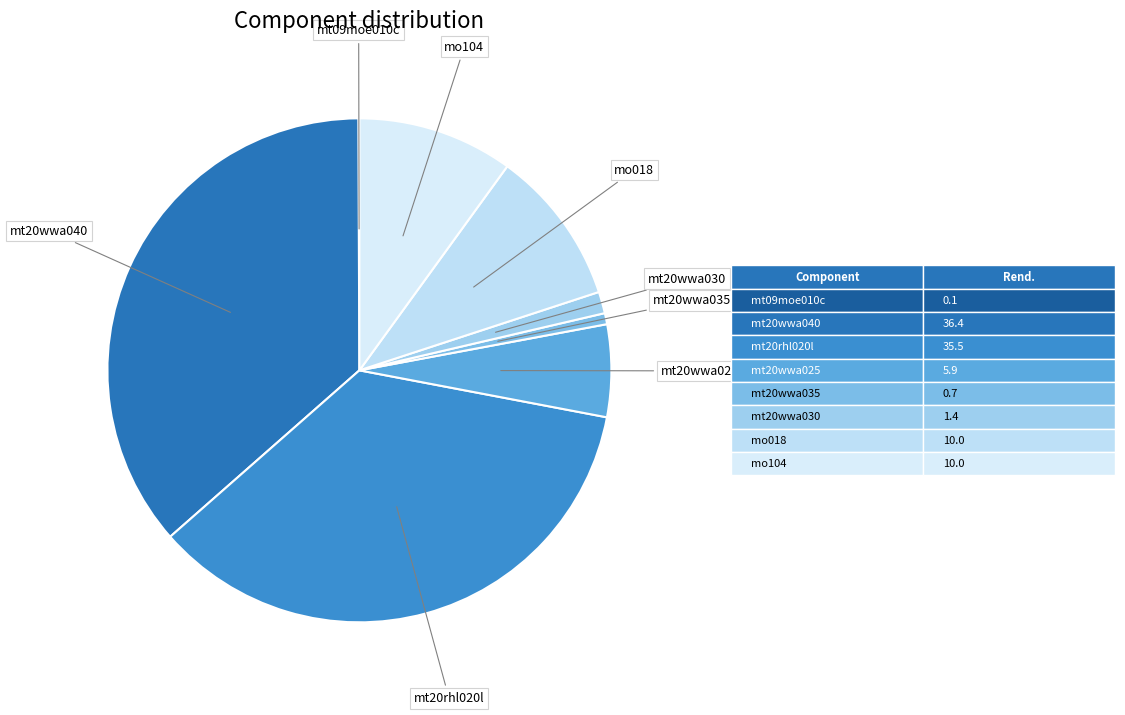

To the nearest percent, what is the average slice percentage?

12%